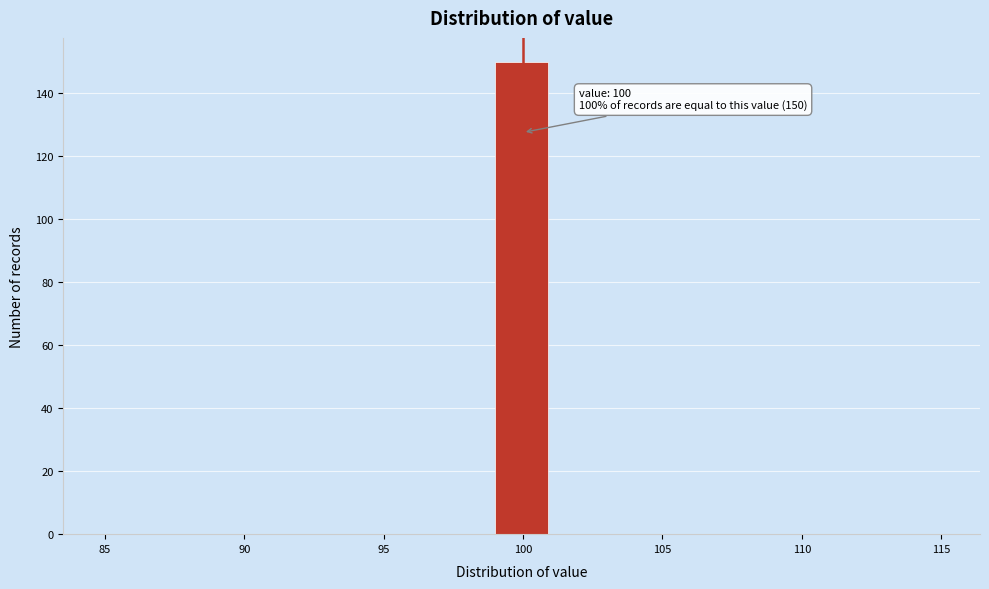

Over which range of the x-axis is the bar tallest?

99 to 101